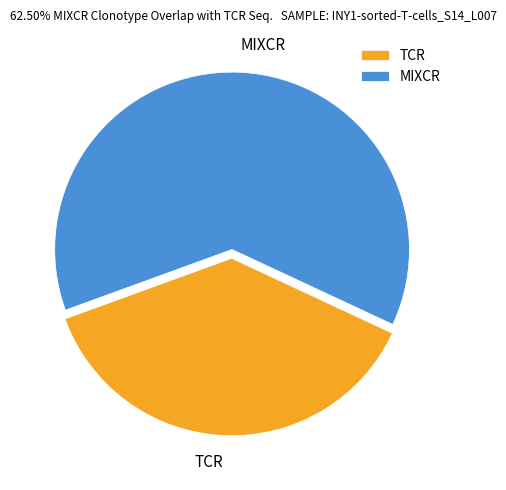

How many segments does this pie chart have?

2